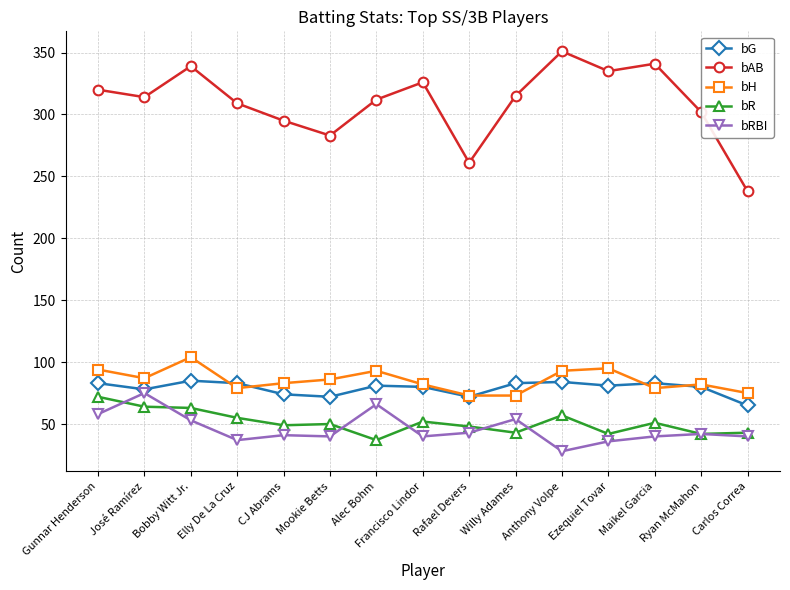

What is the total value across all series at CJ Abrams?

542